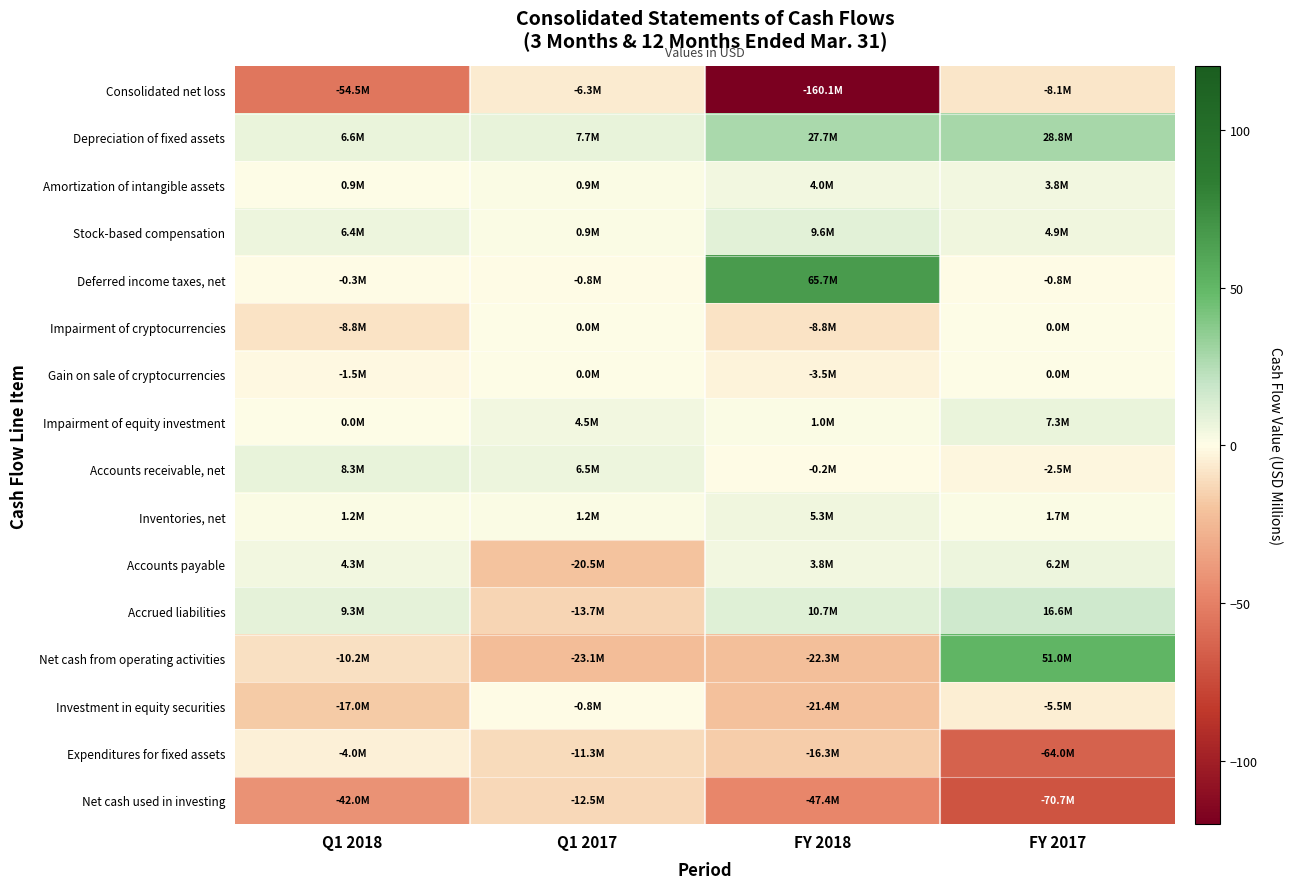

Reading right to left, extract all data points from this chart.

Consolidated net loss: FY 2017=-8.1	FY 2018=-160.1	Q1 2017=-6.3	Q1 2018=-54.5
Depreciation of fixed assets: FY 2017=28.8	FY 2018=27.7	Q1 2017=7.7	Q1 2018=6.6
Amortization of intangible assets: FY 2017=3.8	FY 2018=4.0	Q1 2017=0.9	Q1 2018=0.9
Stock-based compensation: FY 2017=4.9	FY 2018=9.6	Q1 2017=0.9	Q1 2018=6.4
Deferred income taxes, net: FY 2017=-0.8	FY 2018=65.7	Q1 2017=-0.8	Q1 2018=-0.3
Impairment of cryptocurrencies: FY 2017=0.0	FY 2018=-8.8	Q1 2017=0.0	Q1 2018=-8.8
Gain on sale of cryptocurrencies: FY 2017=0.0	FY 2018=-3.5	Q1 2017=0.0	Q1 2018=-1.5
Impairment of equity investment: FY 2017=7.3	FY 2018=1.0	Q1 2017=4.5	Q1 2018=0.0
Accounts receivable, net: FY 2017=-2.5	FY 2018=-0.2	Q1 2017=6.5	Q1 2018=8.3
Inventories, net: FY 2017=1.7	FY 2018=5.3	Q1 2017=1.2	Q1 2018=1.2
Accounts payable: FY 2017=6.2	FY 2018=3.8	Q1 2017=-20.5	Q1 2018=4.3
Accrued liabilities: FY 2017=16.6	FY 2018=10.7	Q1 2017=-13.7	Q1 2018=9.3
Net cash from operating activities: FY 2017=51.0	FY 2018=-22.3	Q1 2017=-23.1	Q1 2018=-10.2
Investment in equity securities: FY 2017=-5.5	FY 2018=-21.4	Q1 2017=-0.8	Q1 2018=-17.0
Expenditures for fixed assets: FY 2017=-64.0	FY 2018=-16.3	Q1 2017=-11.3	Q1 2018=-4.0
Net cash used in investing: FY 2017=-70.7	FY 2018=-47.4	Q1 2017=-12.5	Q1 2018=-42.0